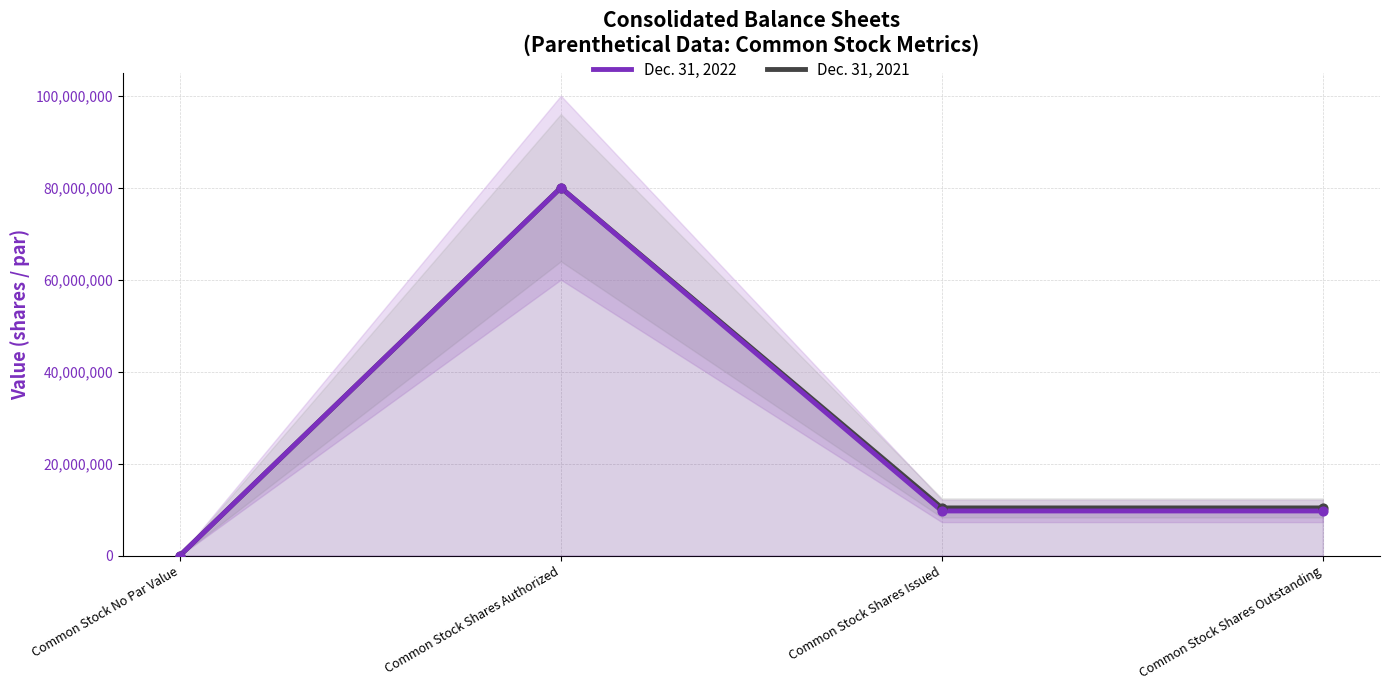

What are all the series names shown in the legend?

Dec. 31, 2022, Dec. 31, 2021